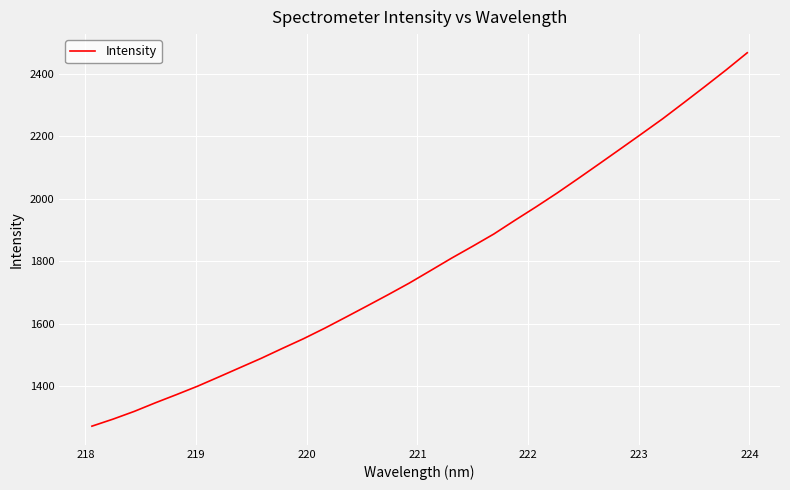

What is the maximum value shown in the chart?

2466.7